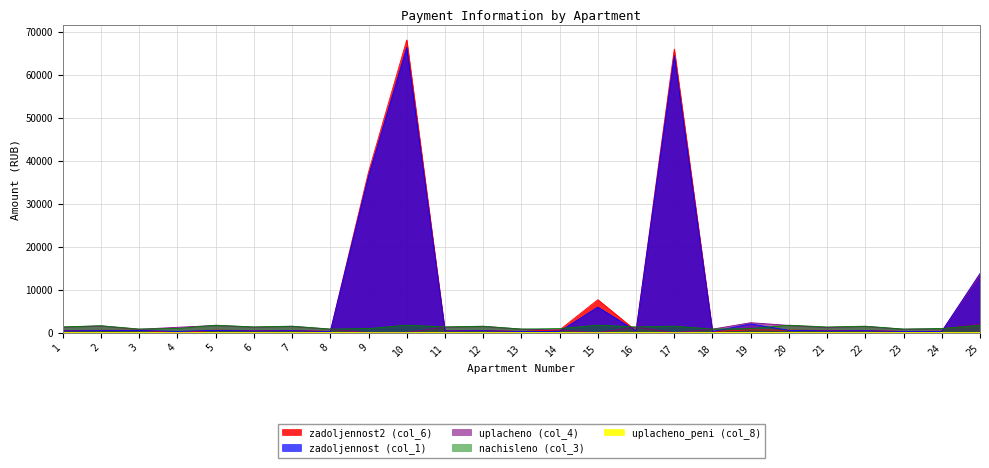

Between 25 and 22, which is larger?

25